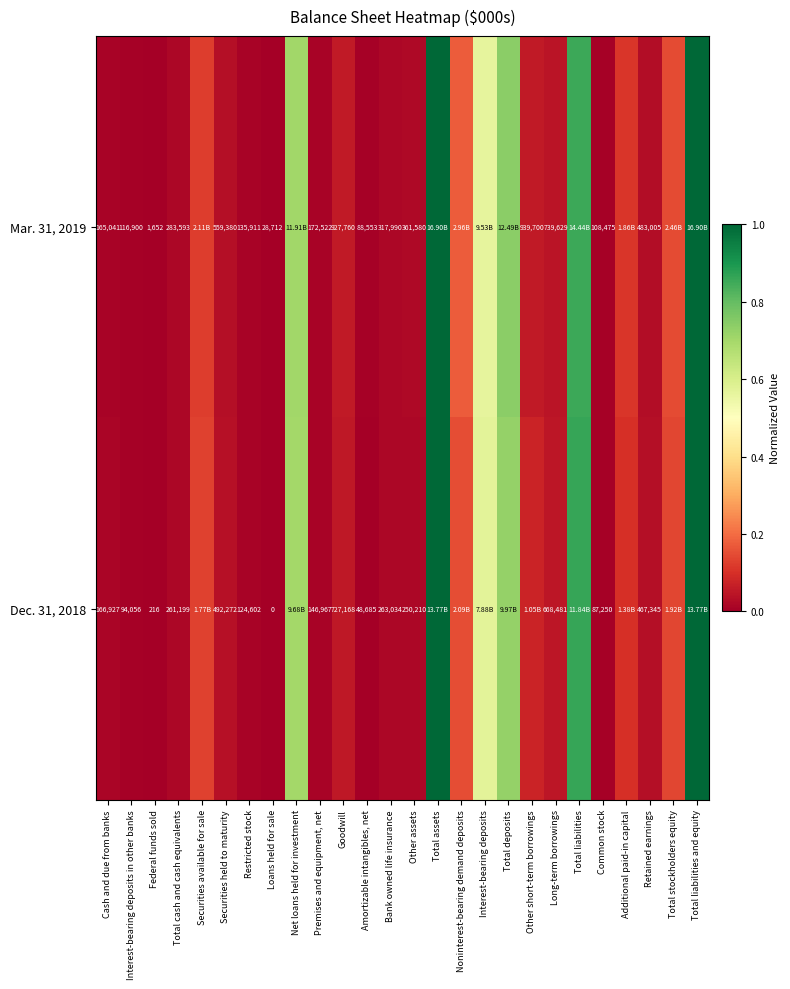

At which label does Dec. 31, 2018 reach its minimum?

Loans held for sale